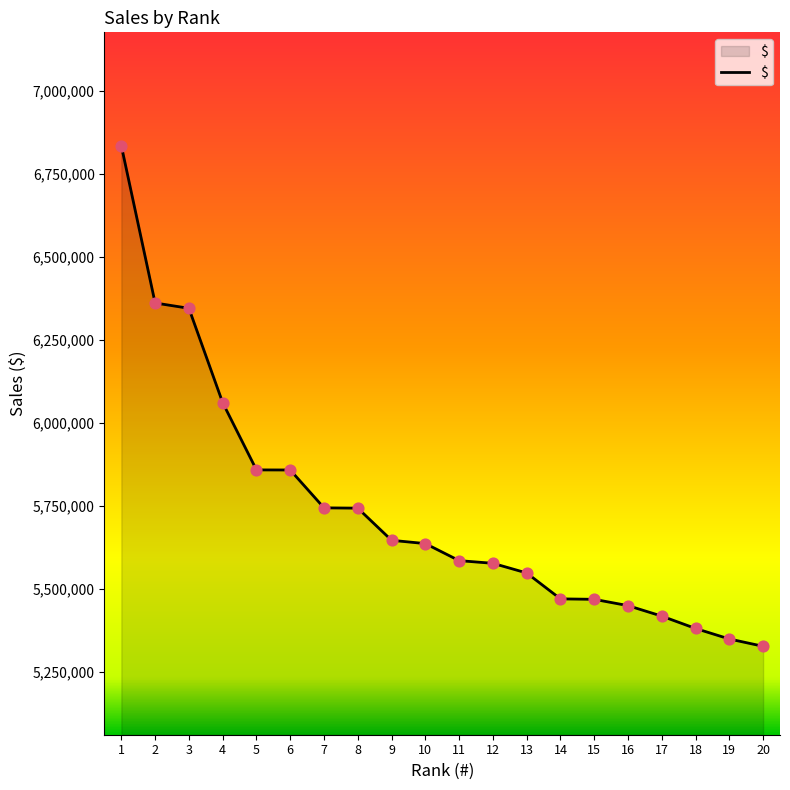

Between 14 and 11, which is larger?

11